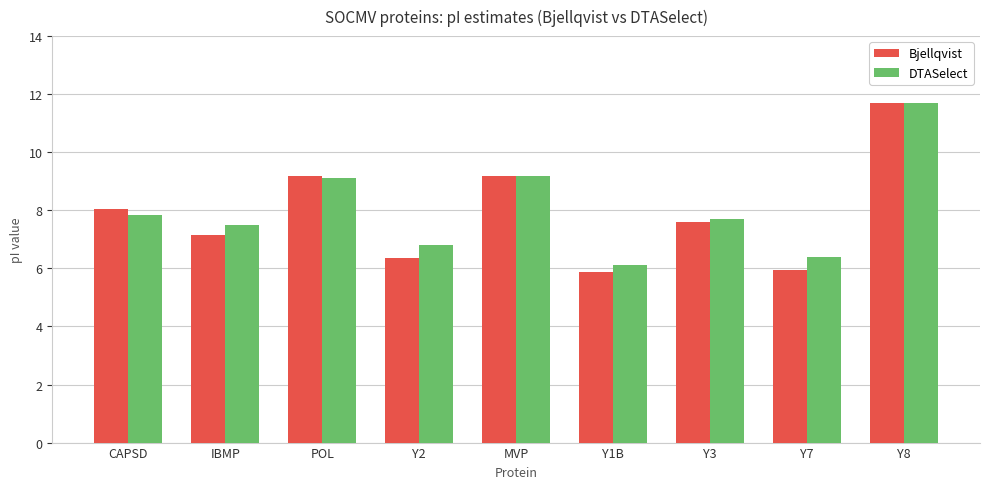

What is the label of the 9th bar from the left?

Y8